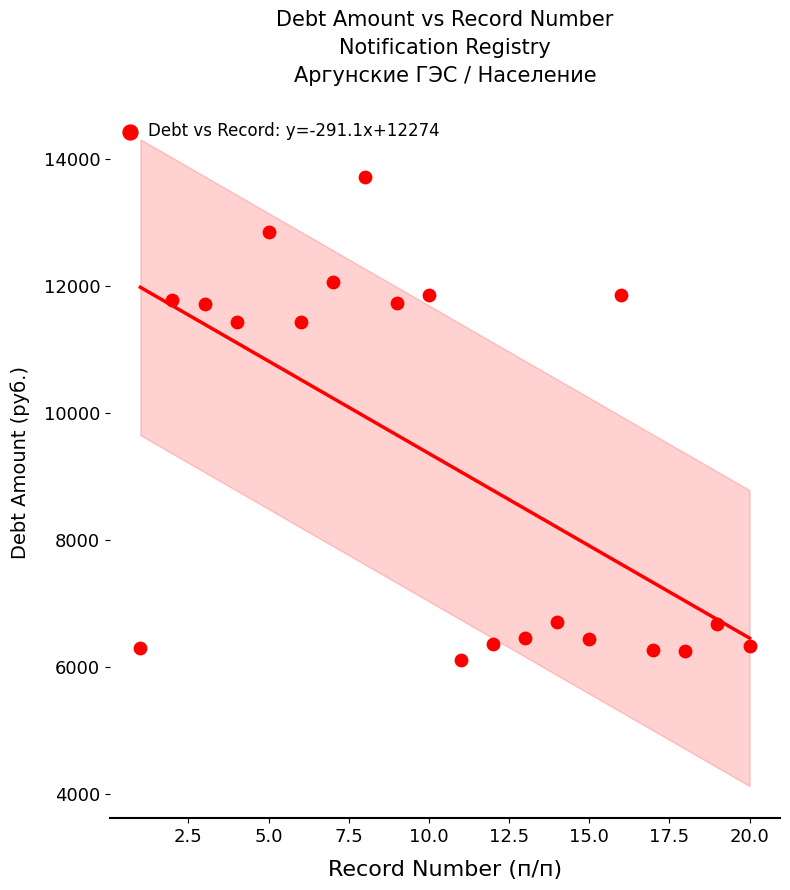

What is the range of Y values (max minus min)?

7616.7